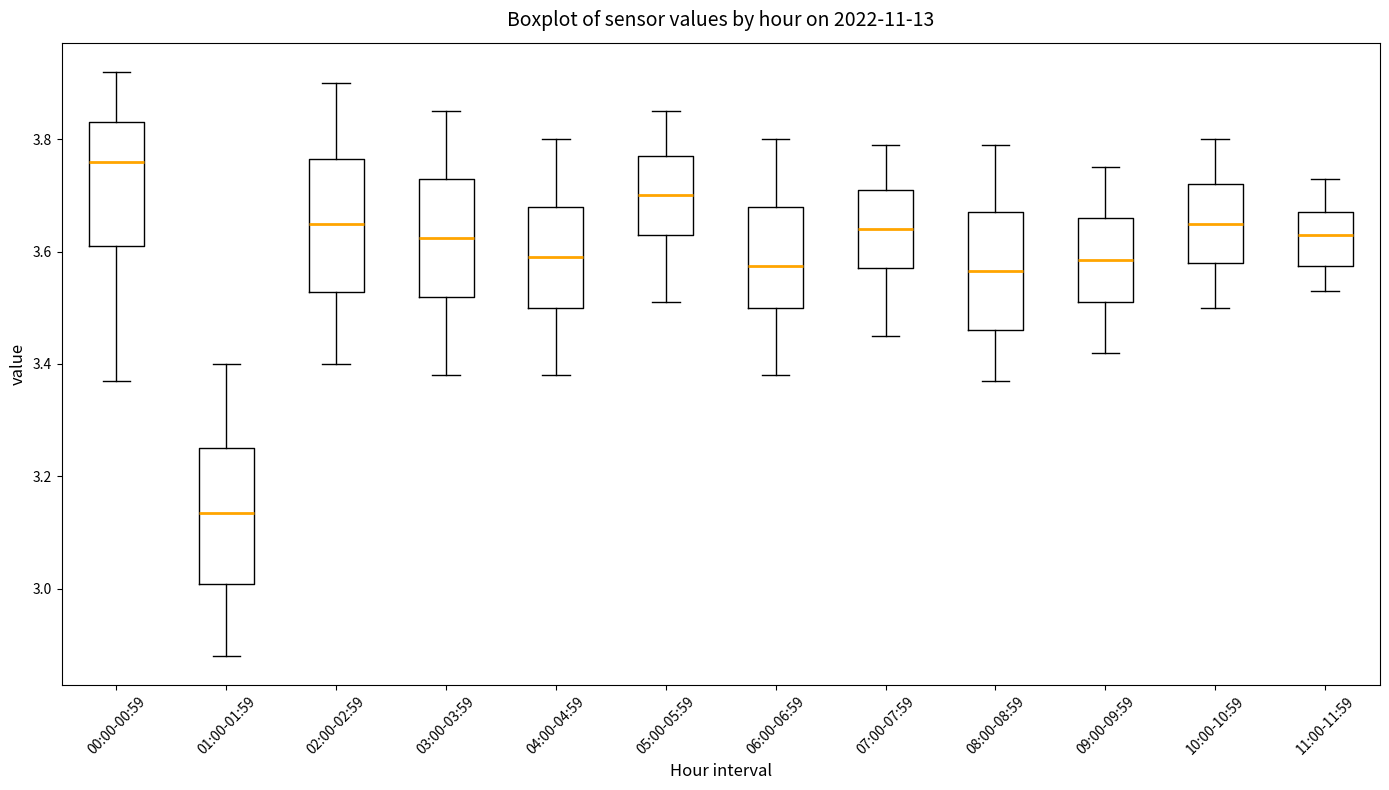

Reading left to right, transcribe this box plot: for each box, give where its median line is, the range the box spans, and where its two whiskers end, as read against the y-axis. The values are not printed on the chart, so give them approximately, as read against the axis.

00:00-00:59: median 3.76, box 3.62 to 3.84, whiskers 3.38 to 3.92
01:00-01:59: median 3.14, box 3.00 to 3.26, whiskers 2.88 to 3.40
02:00-02:59: median 3.66, box 3.52 to 3.76, whiskers 3.40 to 3.90
03:00-03:59: median 3.62, box 3.52 to 3.74, whiskers 3.38 to 3.86
04:00-04:59: median 3.60, box 3.50 to 3.68, whiskers 3.38 to 3.80
05:00-05:59: median 3.70, box 3.64 to 3.78, whiskers 3.52 to 3.86
06:00-06:59: median 3.58, box 3.50 to 3.68, whiskers 3.38 to 3.80
07:00-07:59: median 3.64, box 3.58 to 3.72, whiskers 3.46 to 3.80
08:00-08:59: median 3.56, box 3.46 to 3.68, whiskers 3.38 to 3.80
09:00-09:59: median 3.58, box 3.52 to 3.66, whiskers 3.42 to 3.76
10:00-10:59: median 3.66, box 3.58 to 3.72, whiskers 3.50 to 3.80
11:00-11:59: median 3.64, box 3.58 to 3.68, whiskers 3.54 to 3.74